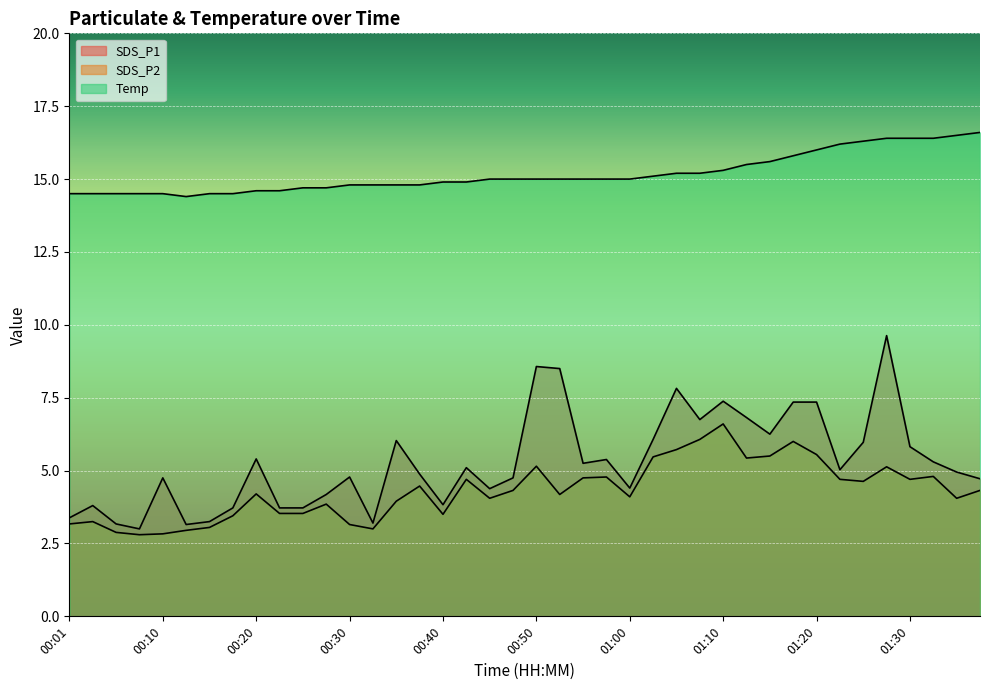

At which category does SDS_P1 reach its first local peak?

00:03